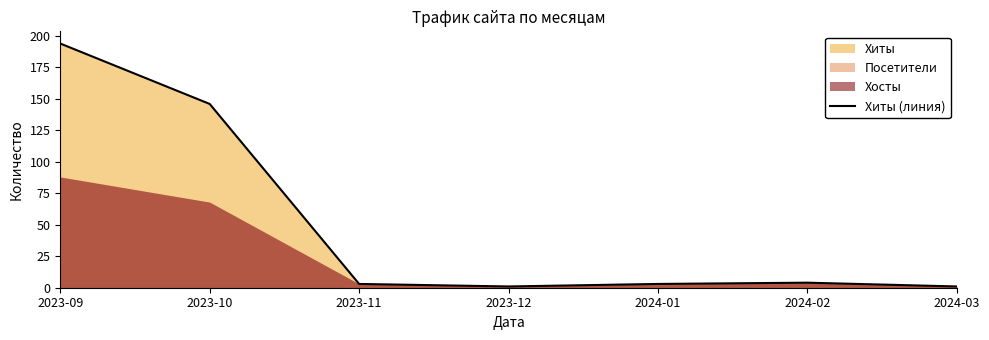

Rank the categories by value from highest to lowest.

2023-09, 2023-10, 2024-02, 2023-11, 2024-01, 2023-12, 2024-03